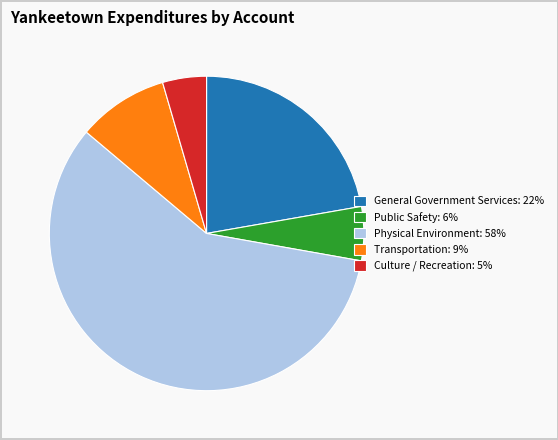

Approximately how many times larger is the value at Transportation: 9% compared to Public Safety: 6%?

1.7